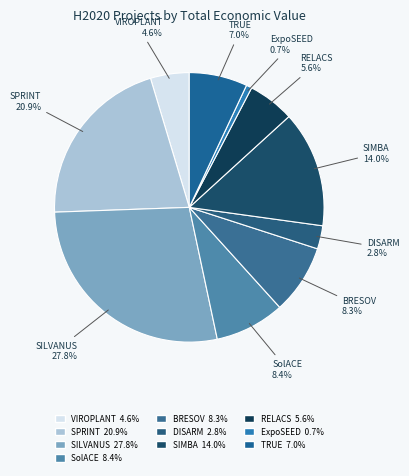

Is the sum of BRESOV and SIMBA greater than half?

No